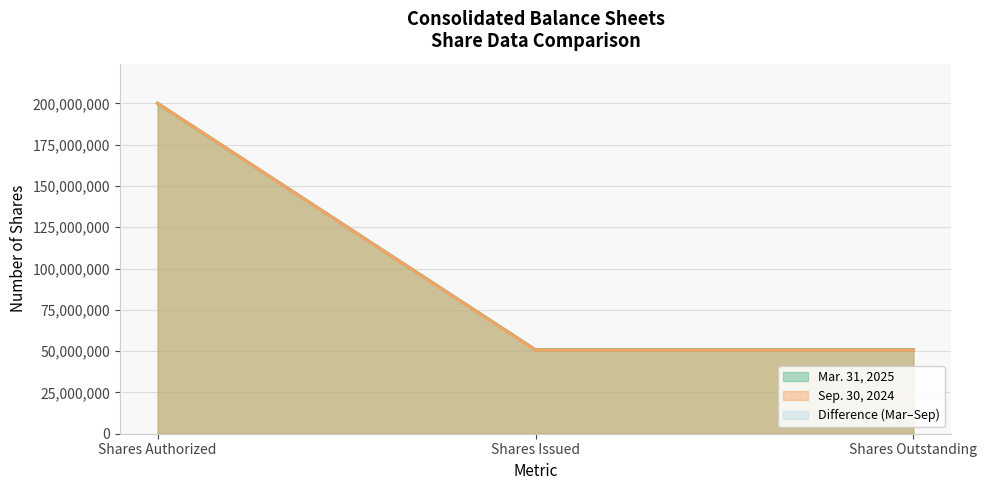

What is the minimum value for Mar. 31, 2025?

50823800